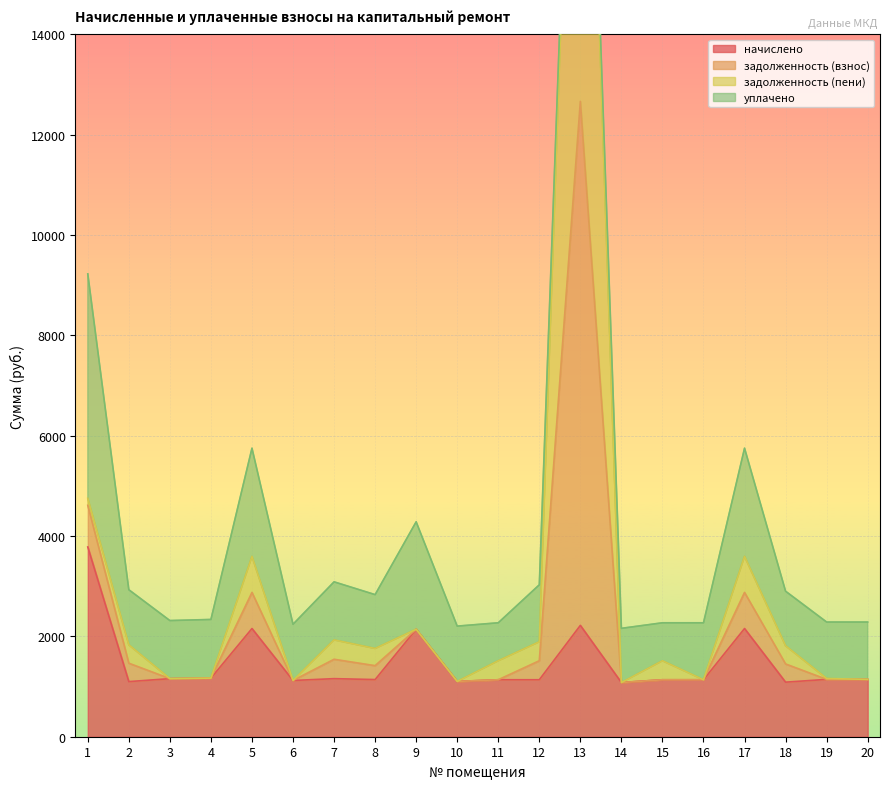

What is the sum of the начислено values at 7 and 6?

2278.6